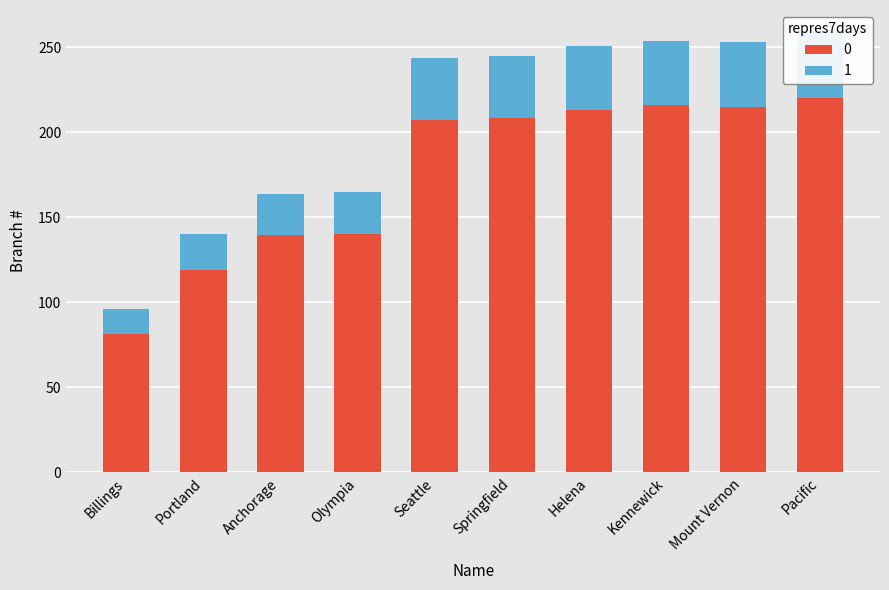

The chart shows a value of 35.2 at Anchorage. True or false?

False